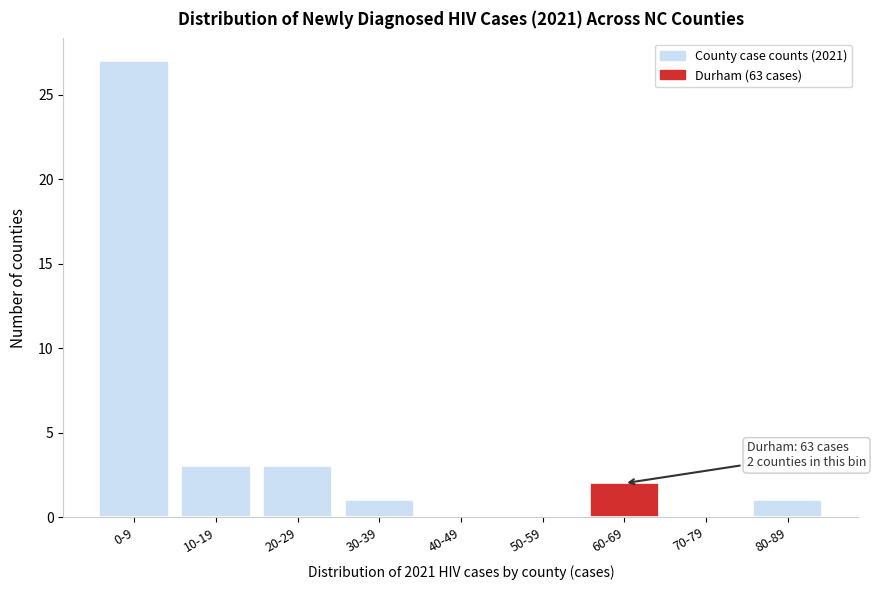

Reading left to right, transcribe all the data shown in this chart.

0-9=27	10-19=3	20-29=3	30-39=1	40-49=0	50-59=0	60-69=2	70-79=0	80-89=1